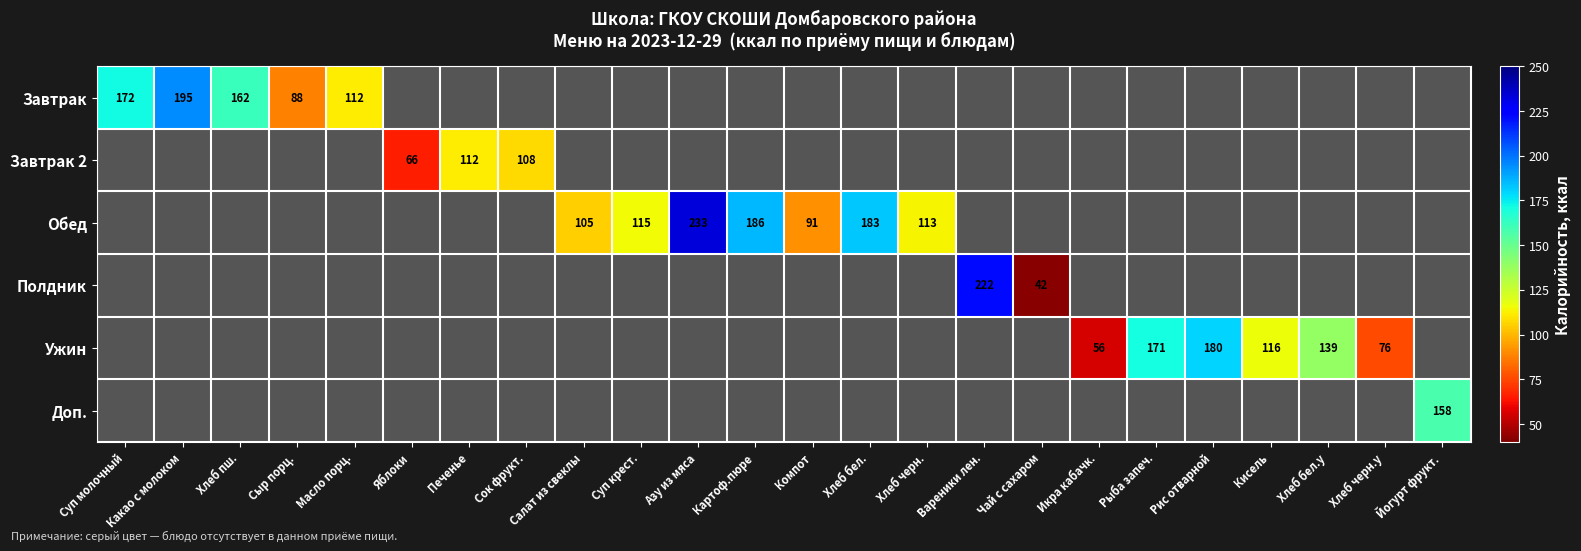

Which category has the highest value in the Обед series?

Азу из мяса